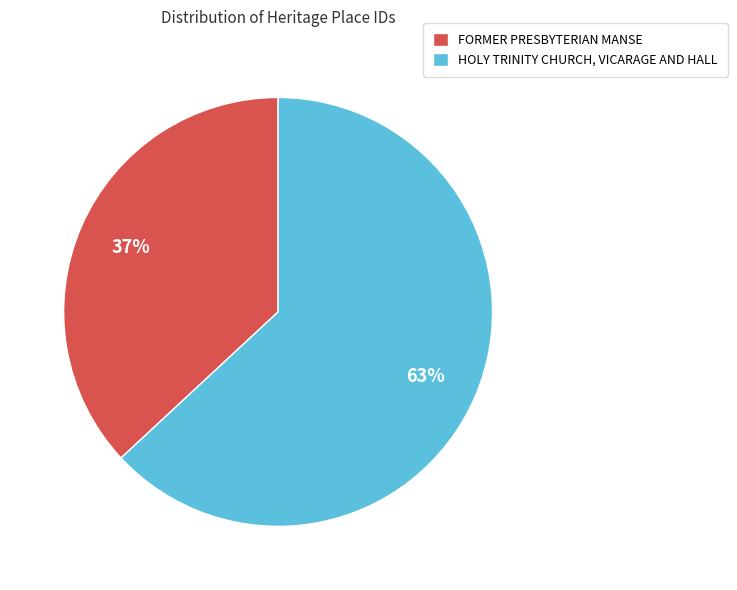

Is it true that HOLY TRINITY CHURCH, VICARAGE AND HALL is 51% of the pie?

False